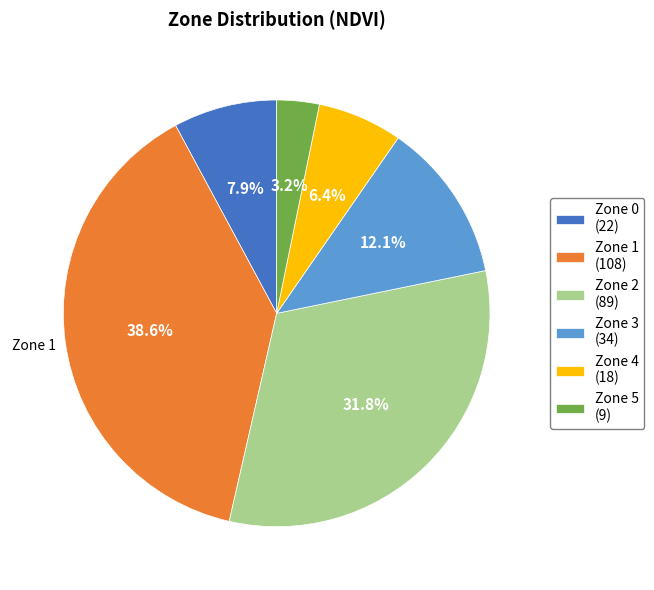

How many slices are in this pie chart?

6